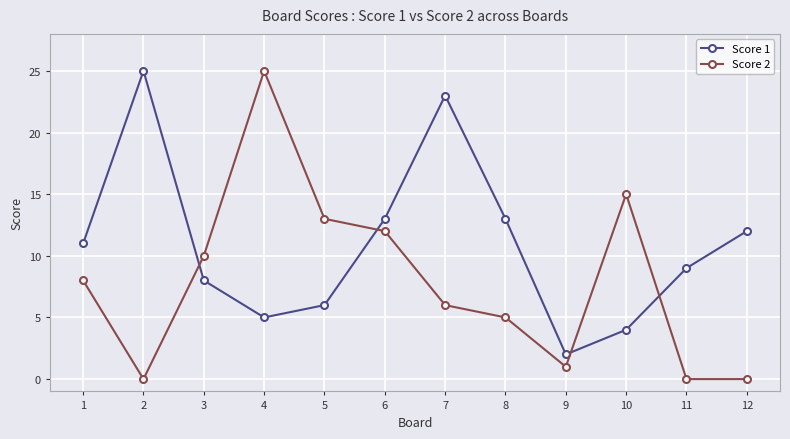

What is the maximum value shown in the chart?

25